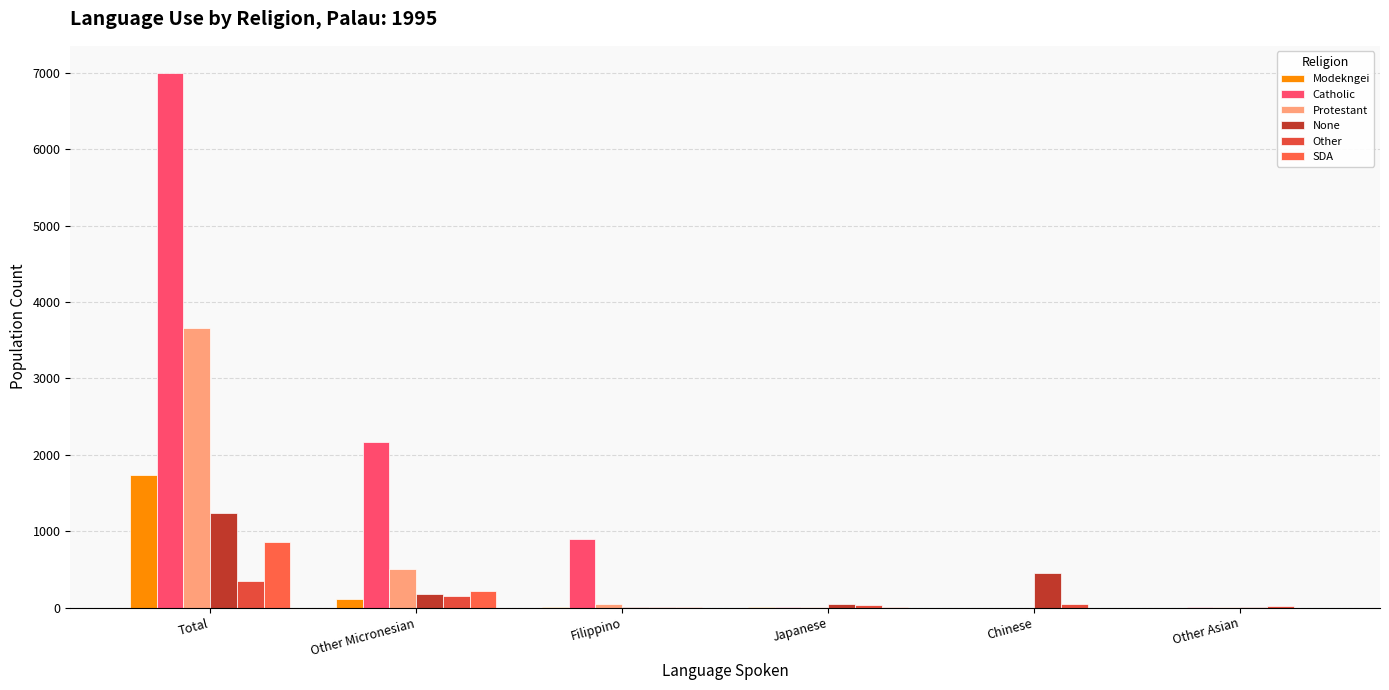

Is the value of Catholic at Chinese greater than the value of Other at Other Micronesian?

No